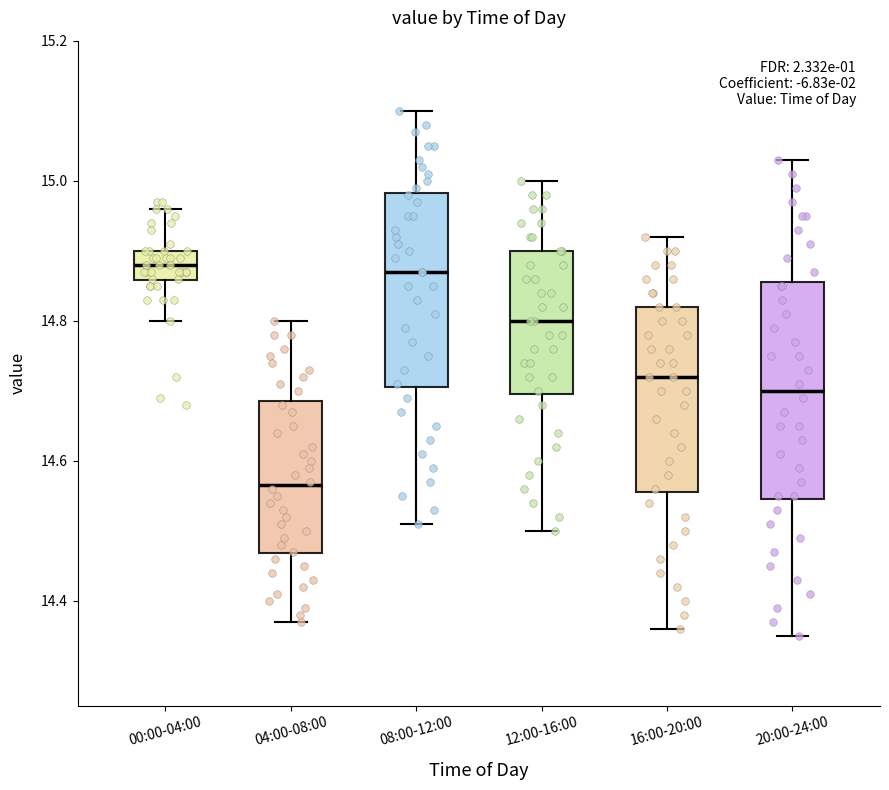

Where is the upper edge of the box for 12:00-16:00 on the y-axis? The values are not printed on the chart, so give them approximately, as read against the axis.

14.90